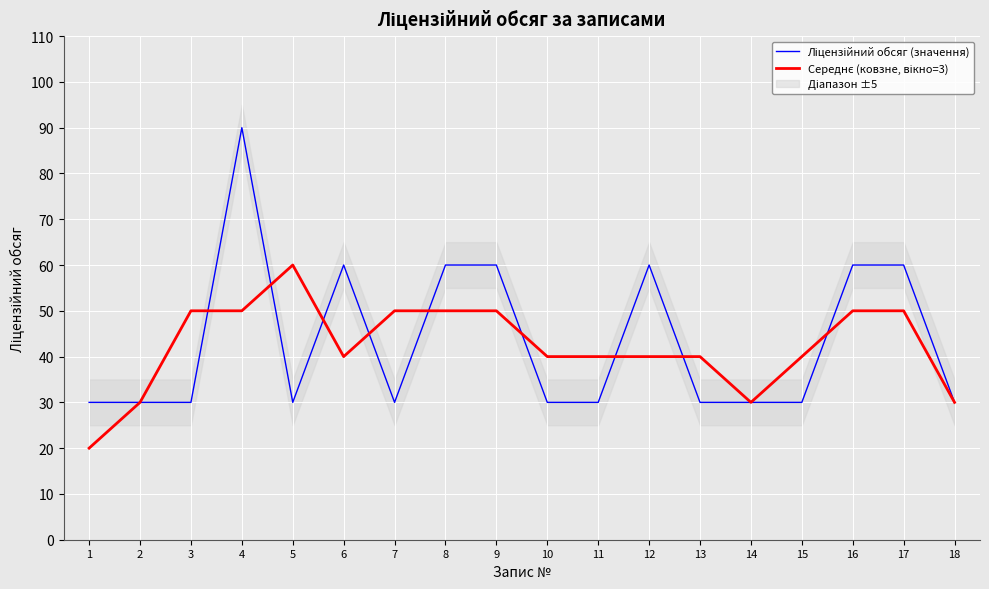

What are all the series names shown in the legend?

Ліцензійний обсяг (значення), Середнє (ковзне, вікно=3)